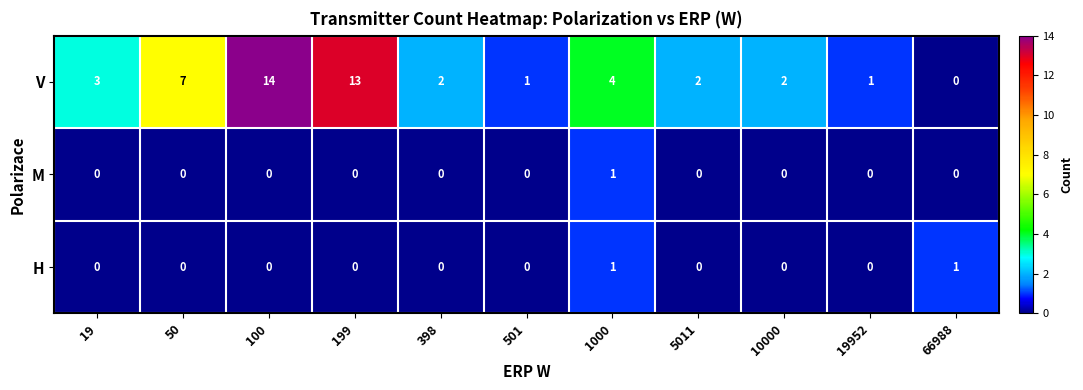

Read the V value at 19.

3